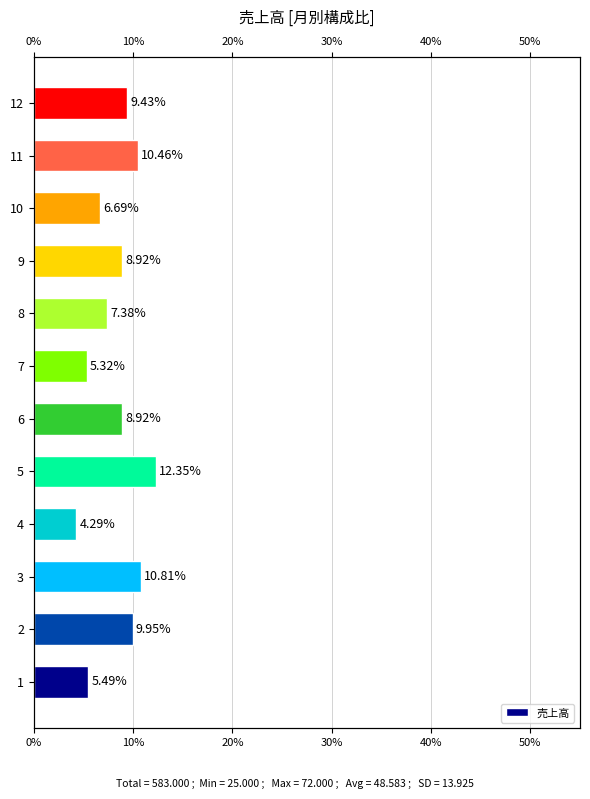

What is the change in value from 10 to 11?

+3.8